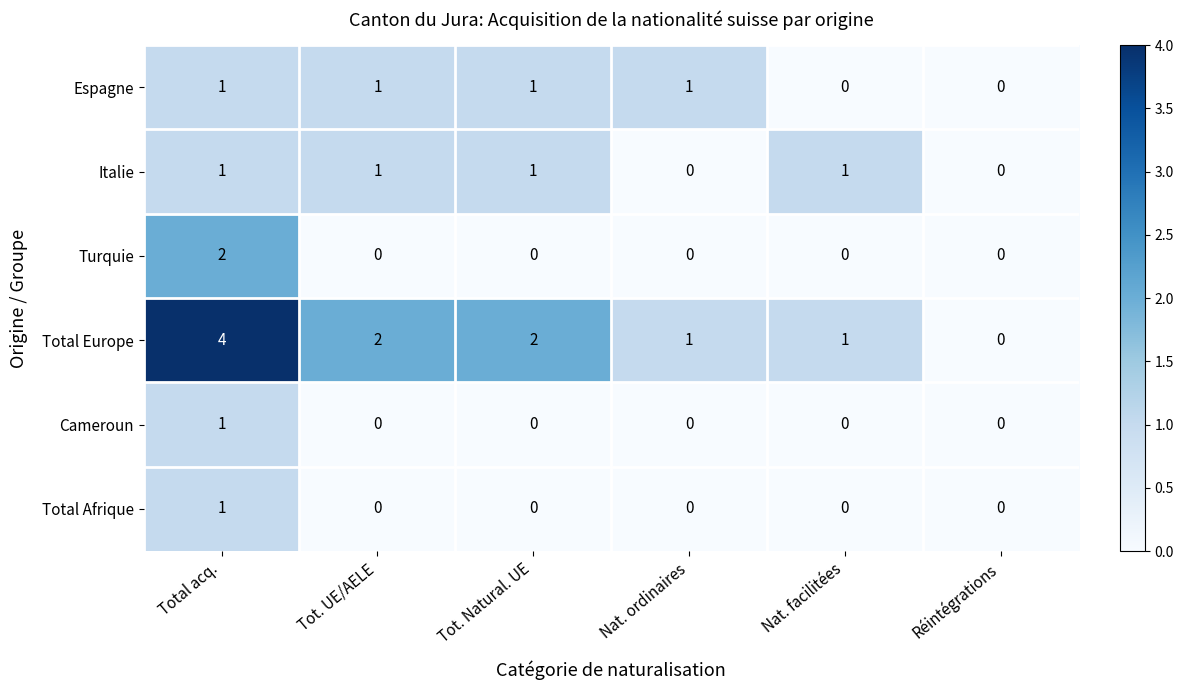

At which label does Total Europe first exceed 2?

Total acq.